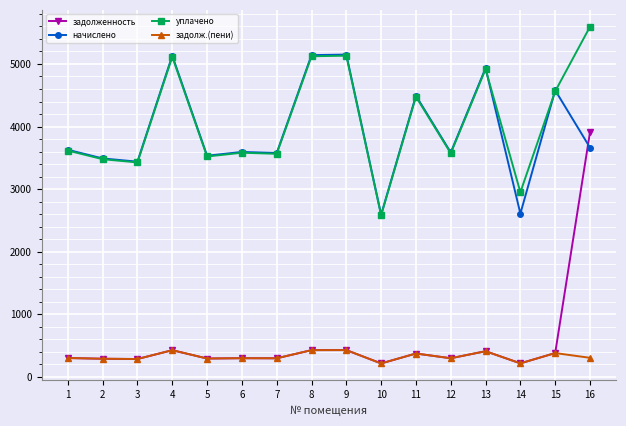

Does the chart display data point markers on the line(s)?

Yes